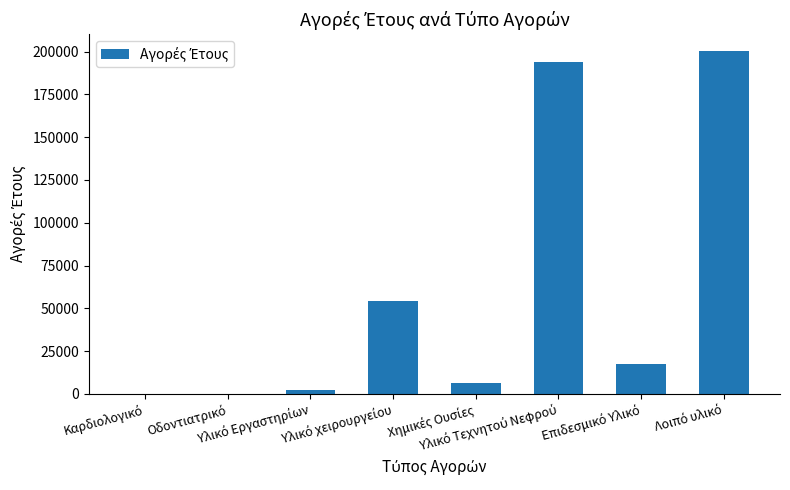

What is the greatest value displayed?

200198.4